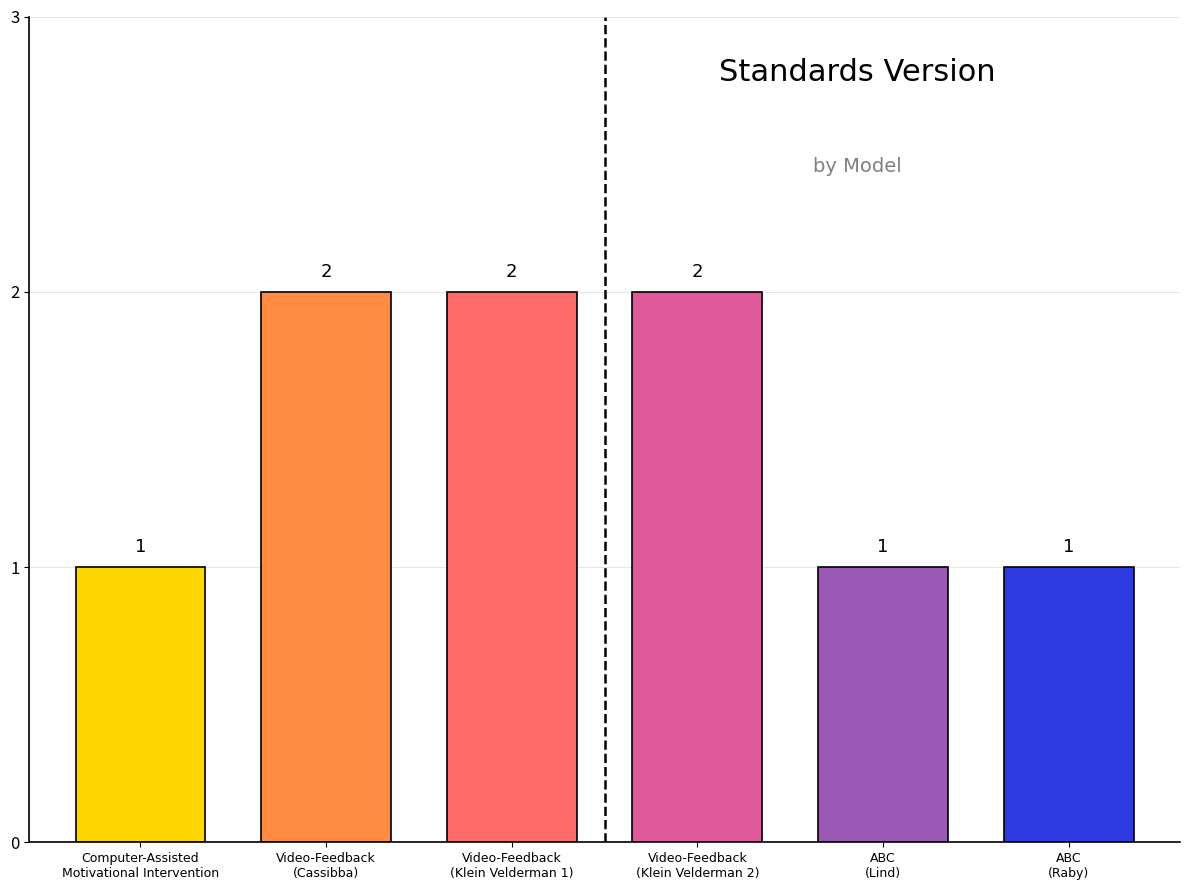

Is it true that the value at ABC
(Lind) is 1?

True